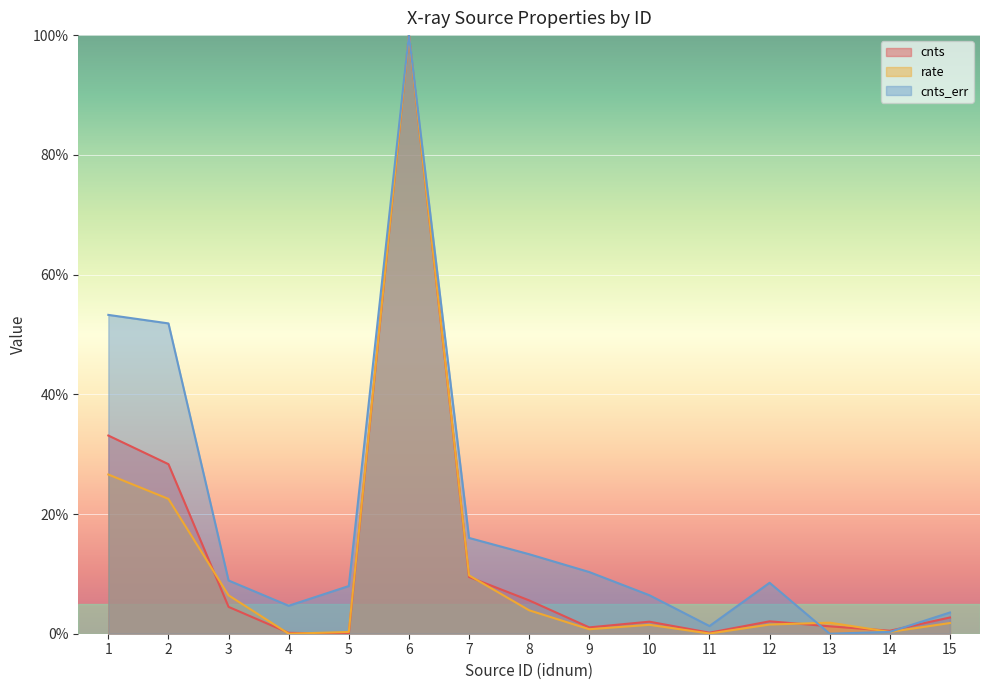

True or false: rate and cnts intersect in this chart.

True